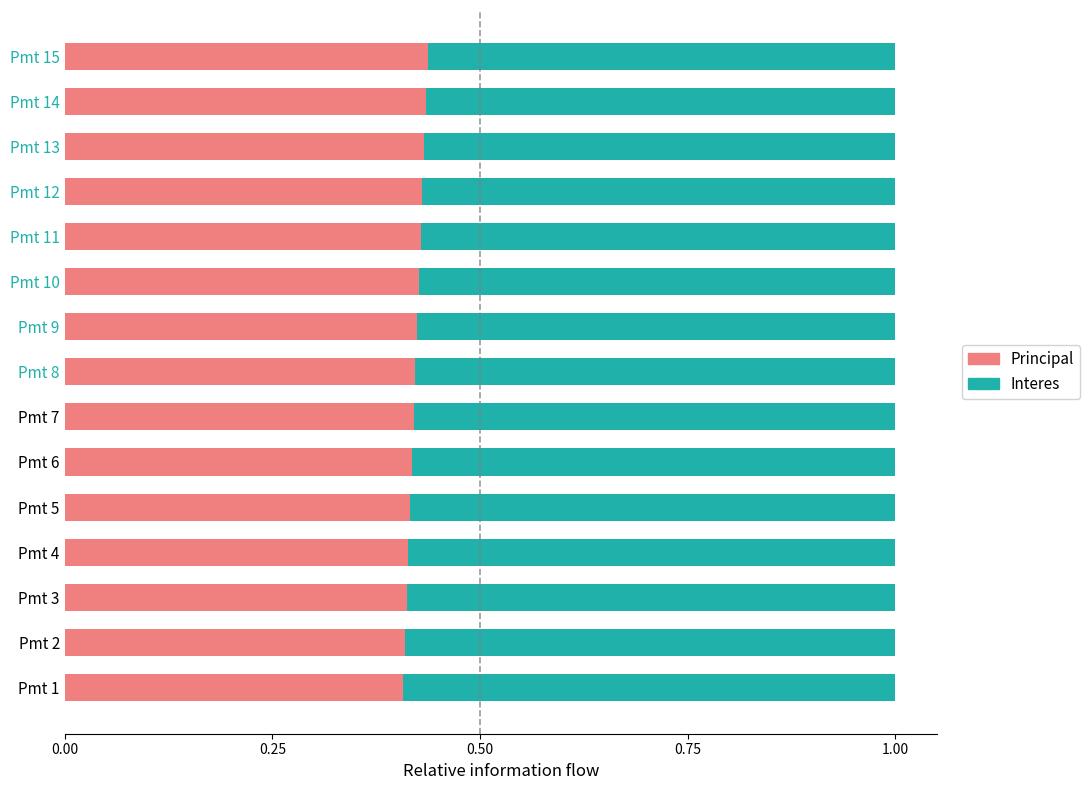

What is the total value across all series at Pmt 1?

1.0